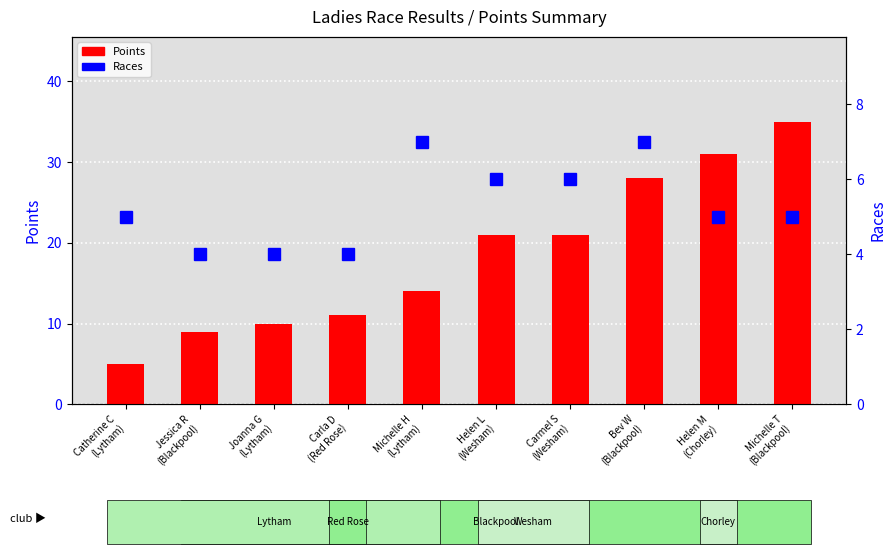

What is the label of the 5th bar from the left?

Michelle H
(Lytham)